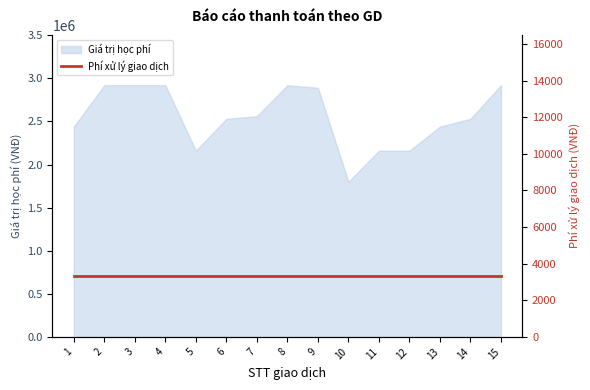

What is the greatest value displayed?

2920000